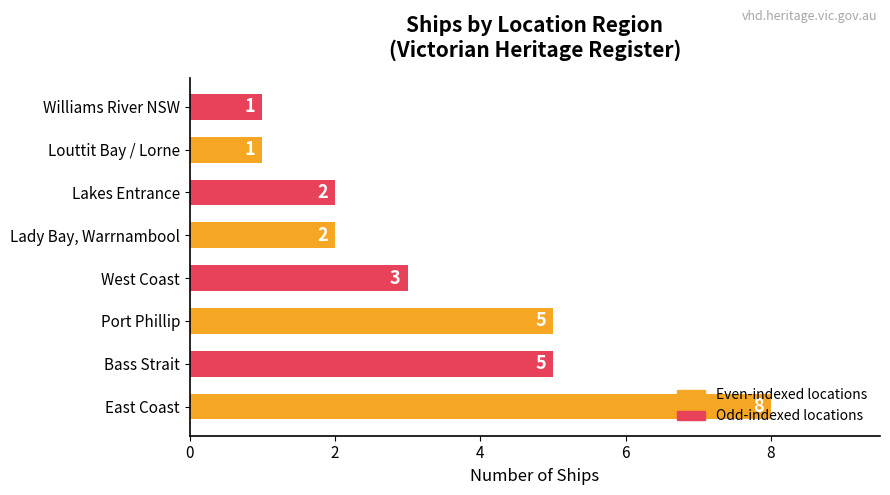

True or false: the data shows 5 at Port Phillip.

True